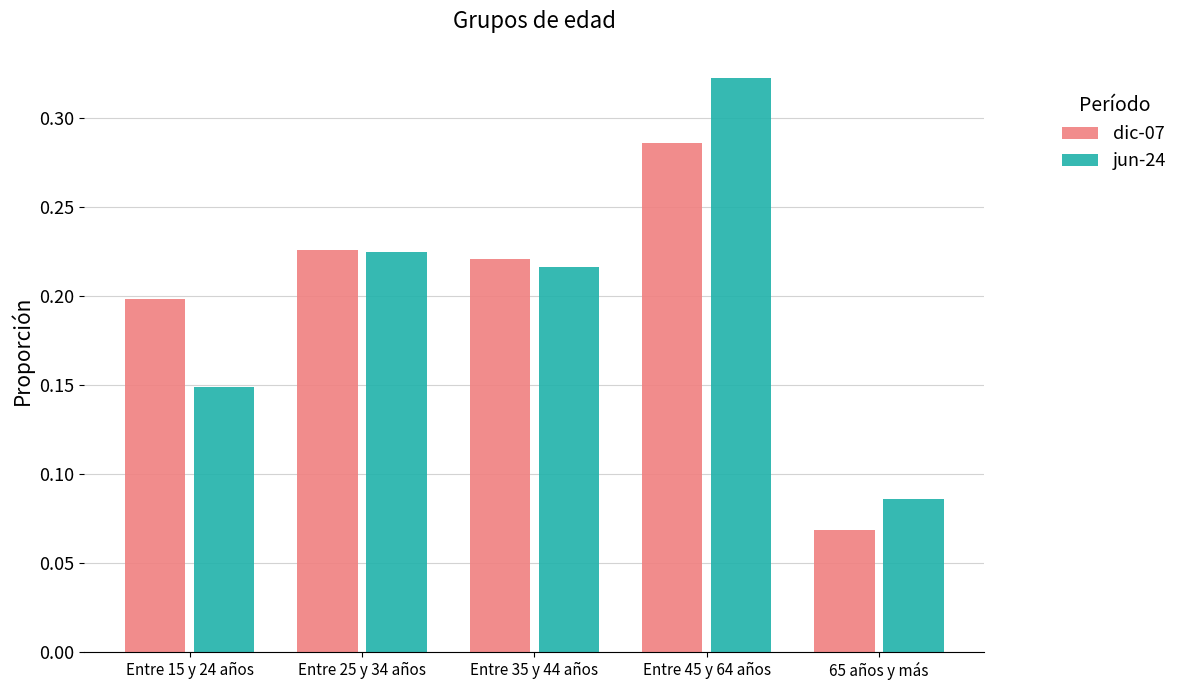

At which category is the sum across all series the highest?

Entre 45 y 64 años